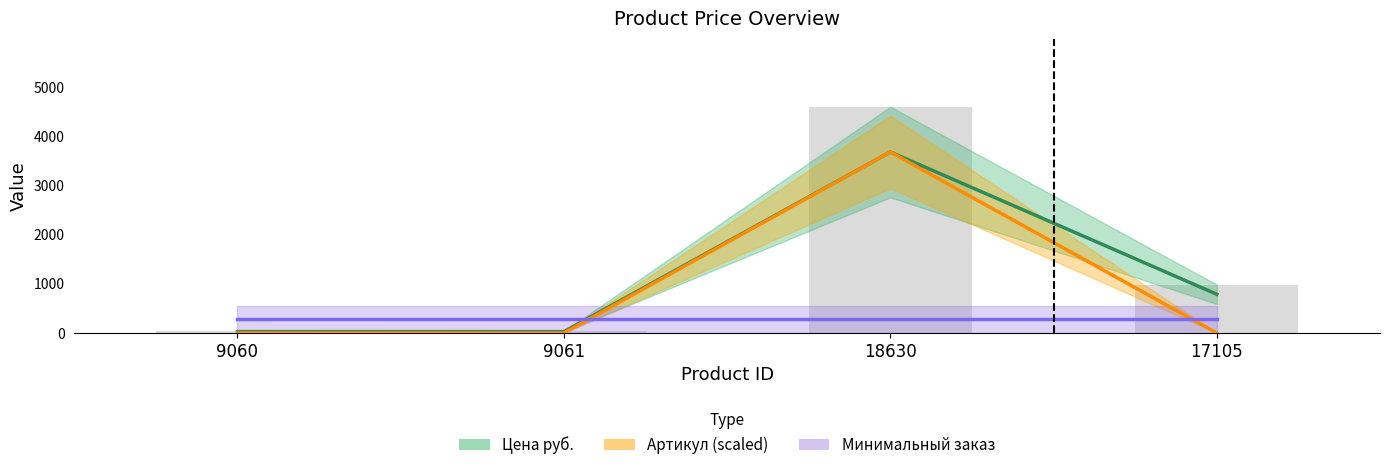

How many groups of bars are there?

4